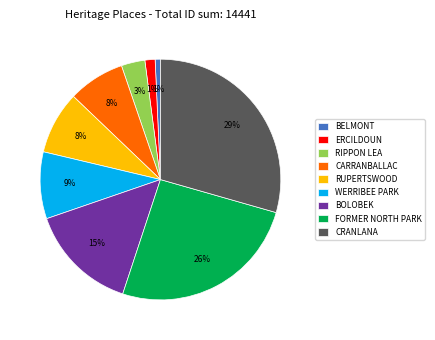

Is it true that WERRIBEE PARK is 9% of the pie?

True